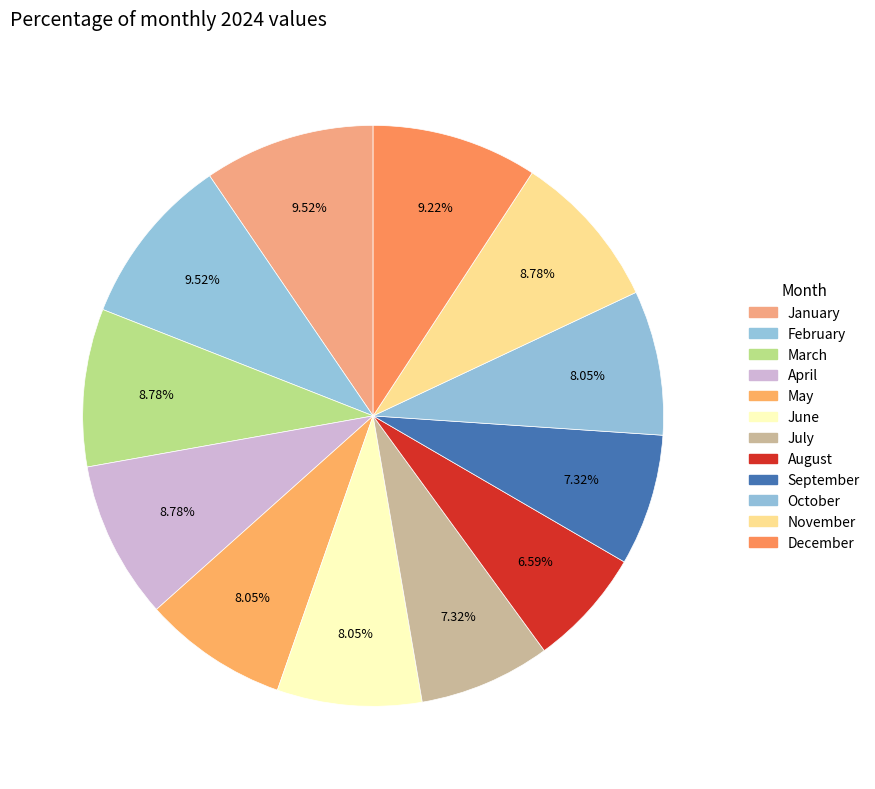

Is it true that June is 22% of the pie?

False